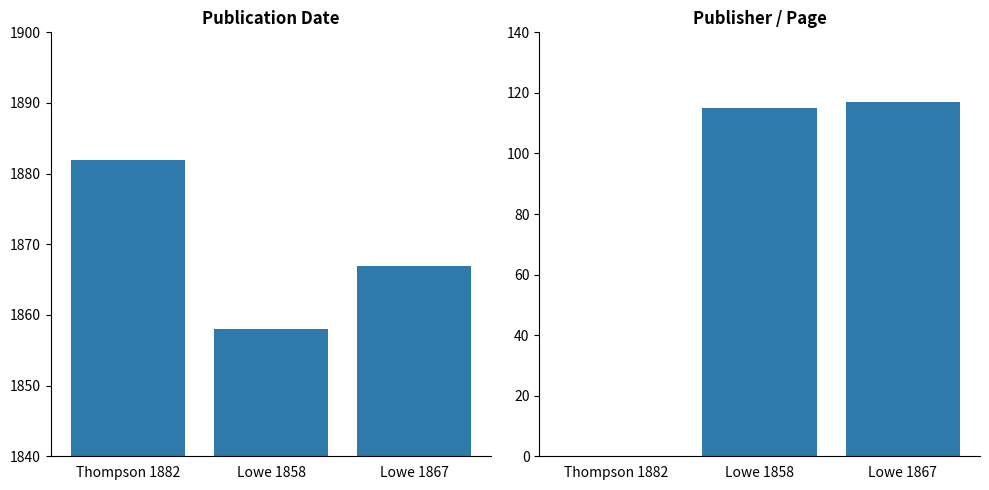

How many data points in Page Number are above 115?

1